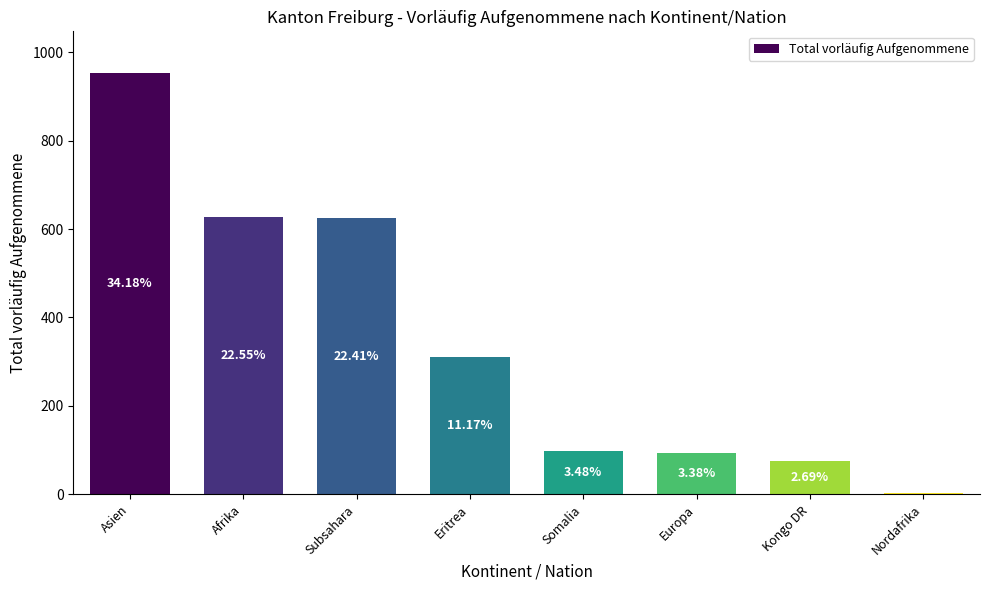

Between Asien and Subsahara, which is larger?

Asien